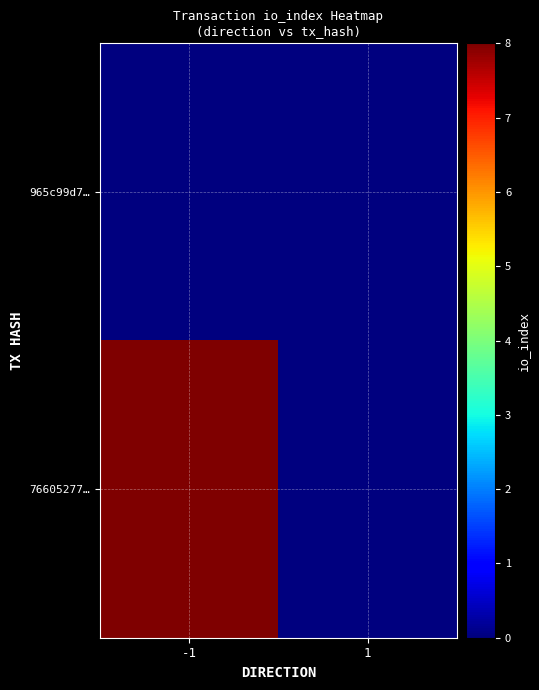

List the series in order of their peak value, lowest first.

965c99d7…, 76605277…